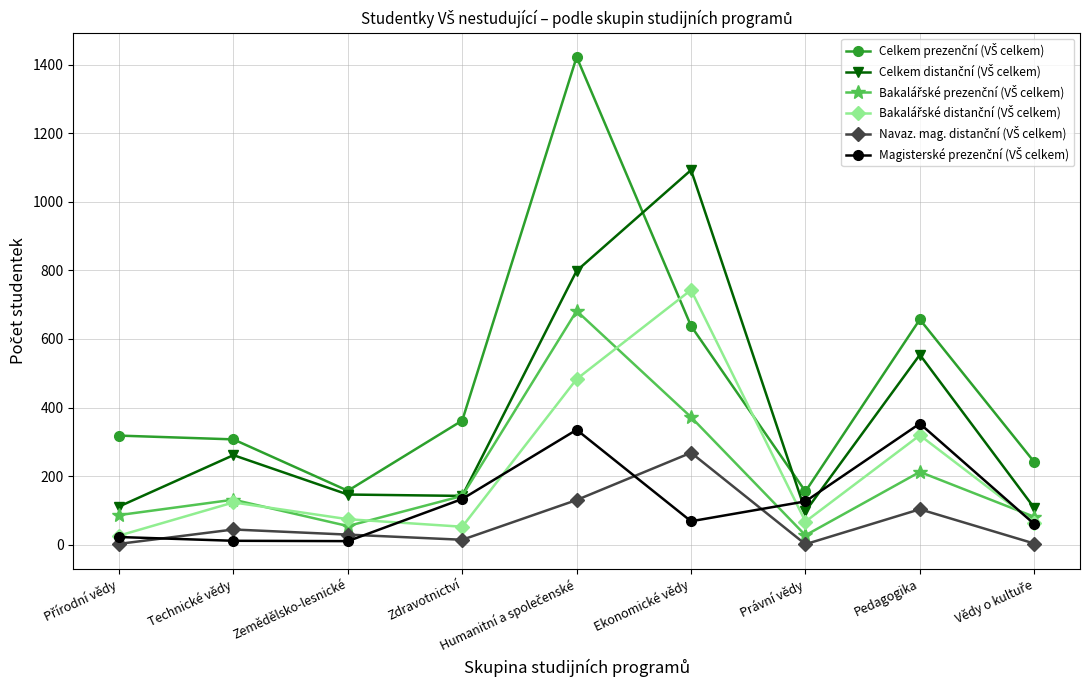

What is the greatest value displayed?

1423